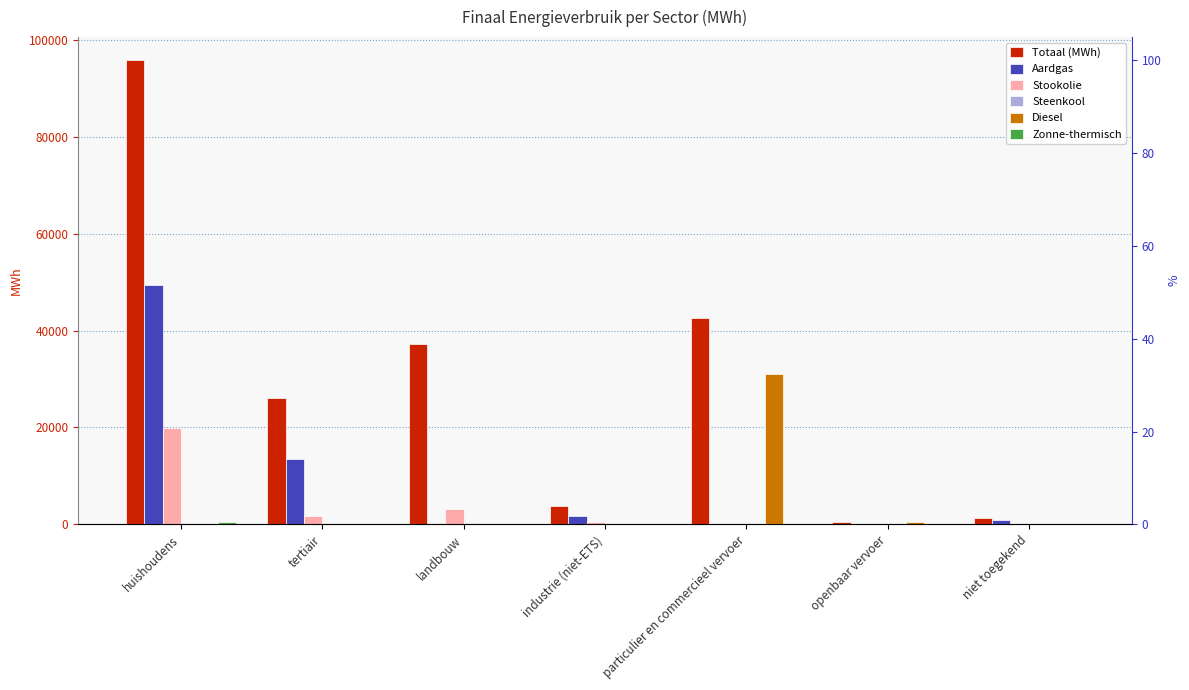

What are all the series names shown in the legend?

Totaal (MWh), Aardgas, Stookolie, Steenkool, Diesel, Zonne-thermisch